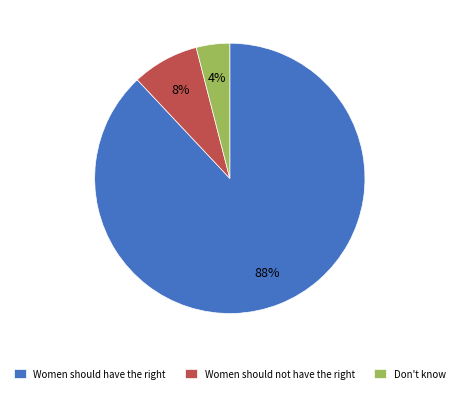

Rank the categories by value from highest to lowest.

Women should have the right, Women should not have the right, Don't know